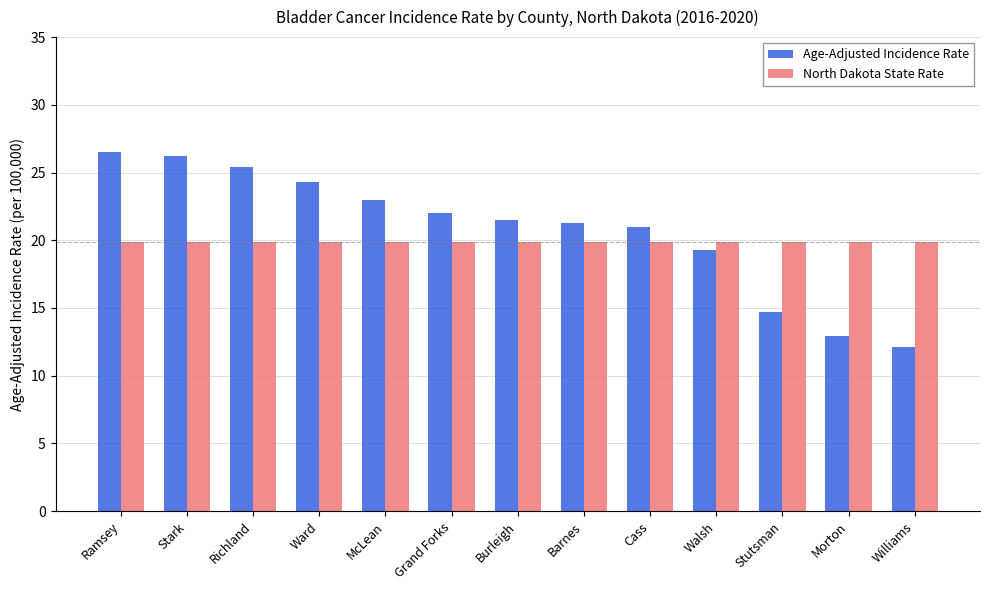

What are all the series names shown in the legend?

Age-Adjusted Incidence Rate, North Dakota State Rate